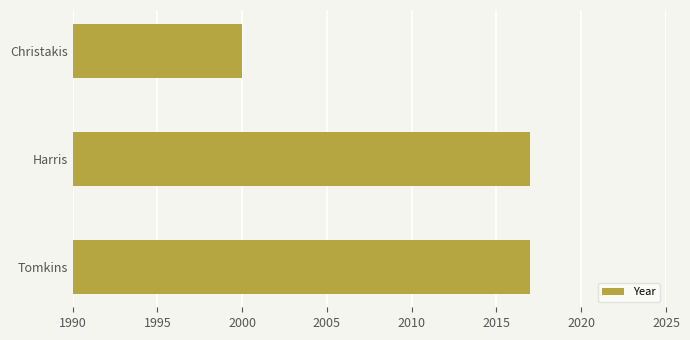

What is the ratio of the value at Harris to the value at Christakis?

1.0